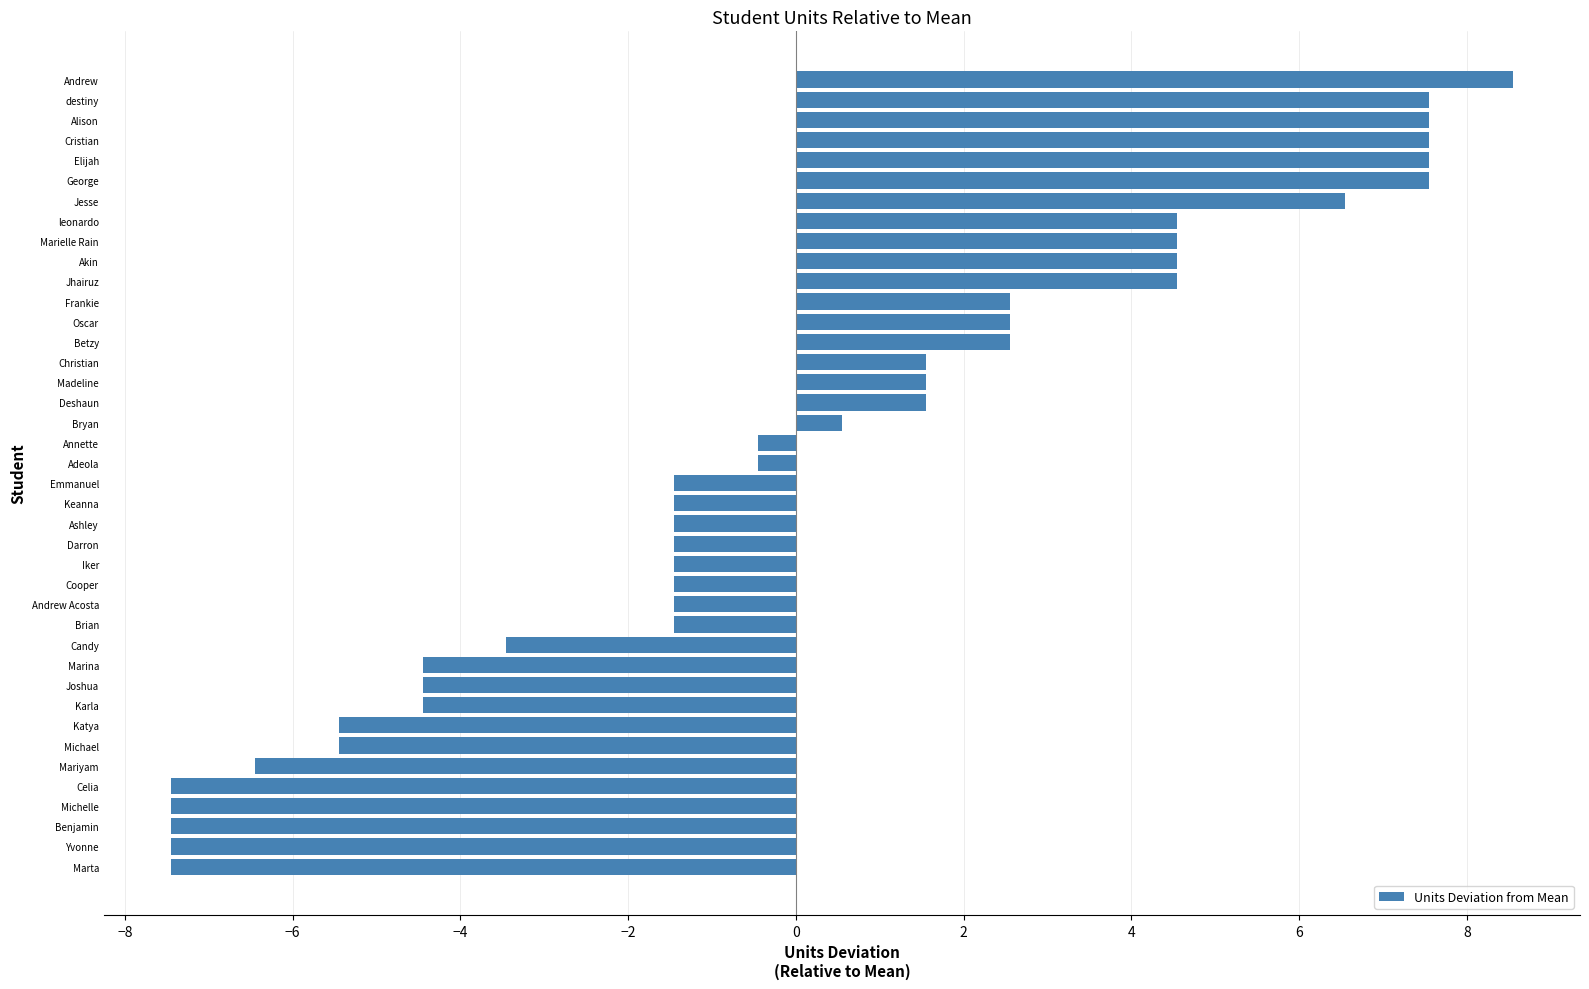

How many bars are there in total?

40